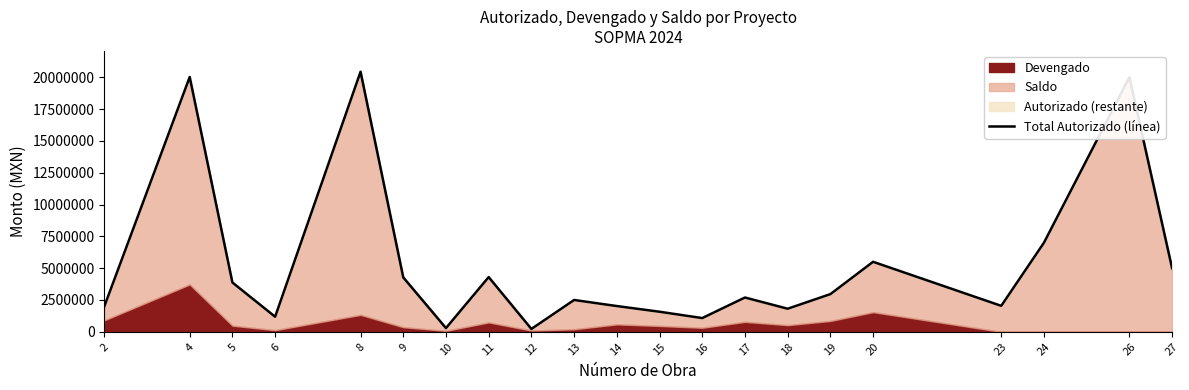

What is the change in value from 5 to 10?

-3582174.0